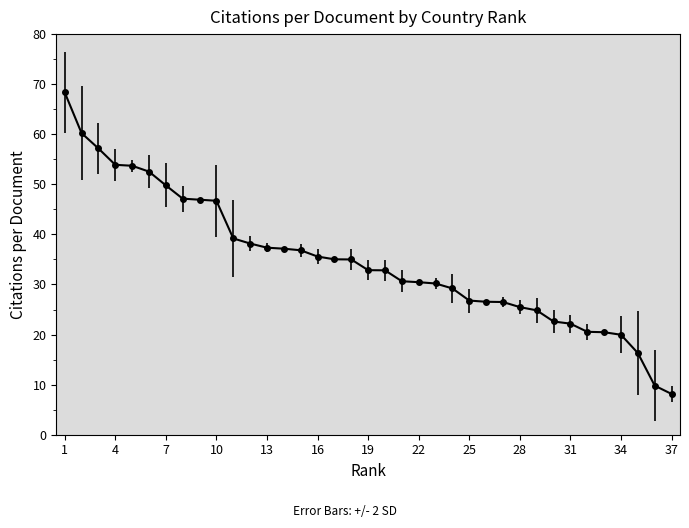

What is the minimum value shown in the chart?

8.1